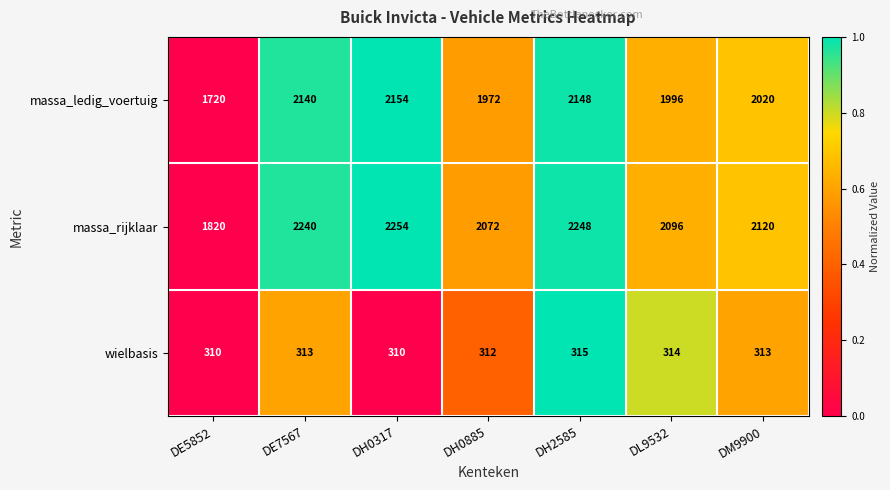

How many data points does each series have?

7